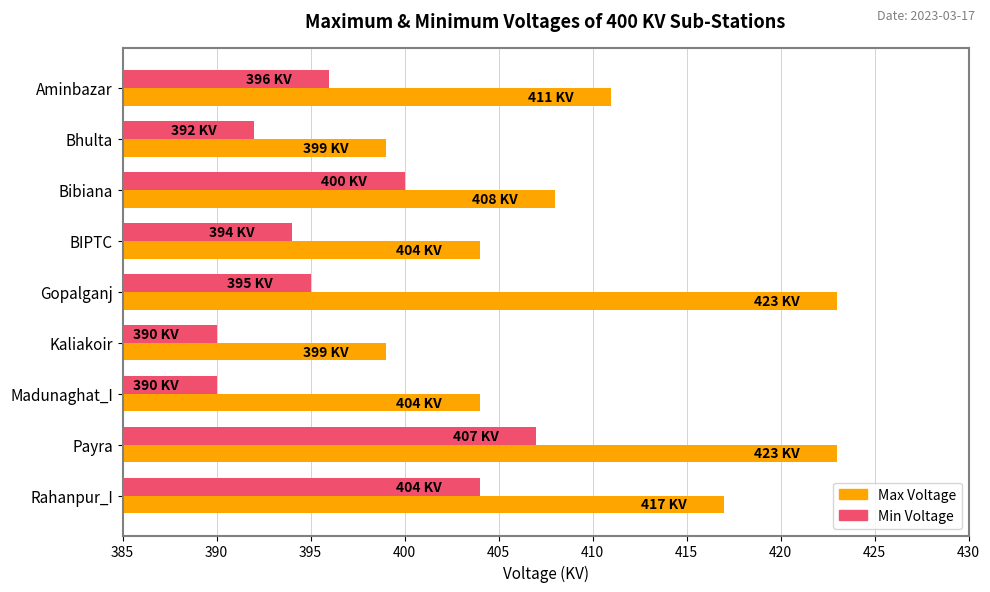

The Max Voltage series shows 417 at Rahanpur_I. True or false?

True